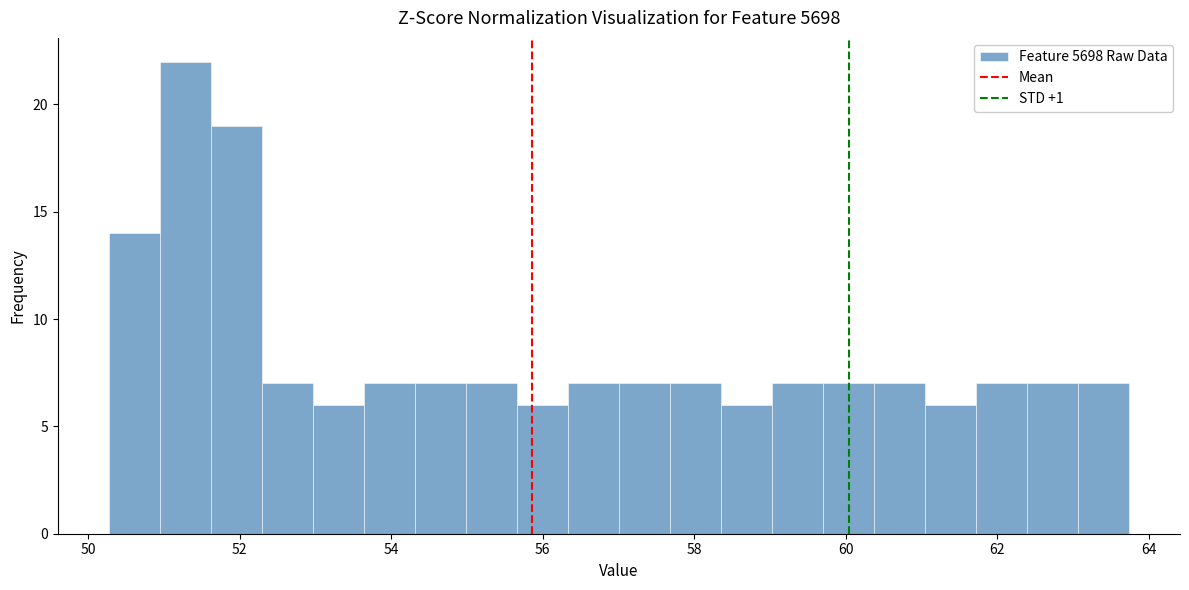

Around what value on the x-axis is the tallest bar? Give the approximate position of its centre, as read against the axis.

51.2